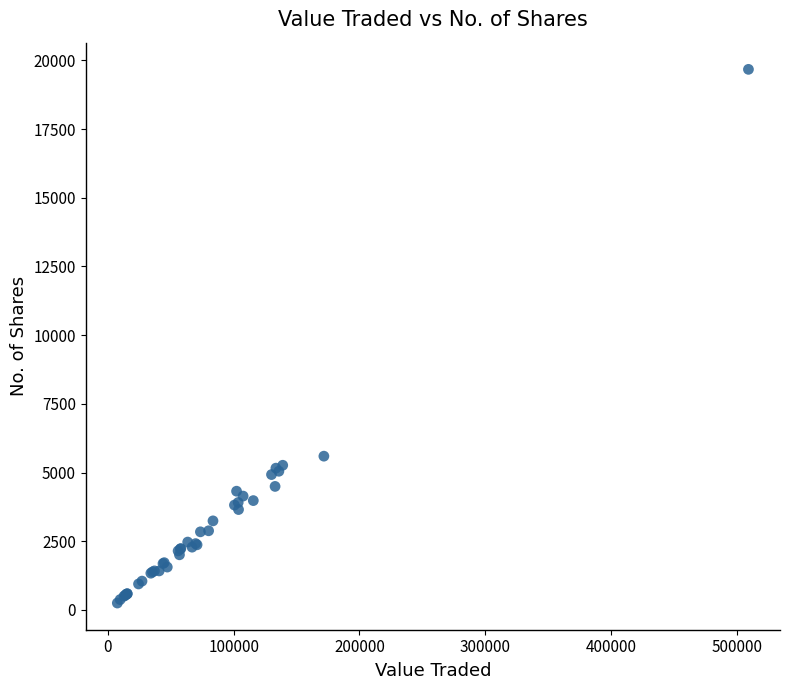

What Y value in the scatter plot is closest to 9963?

5596